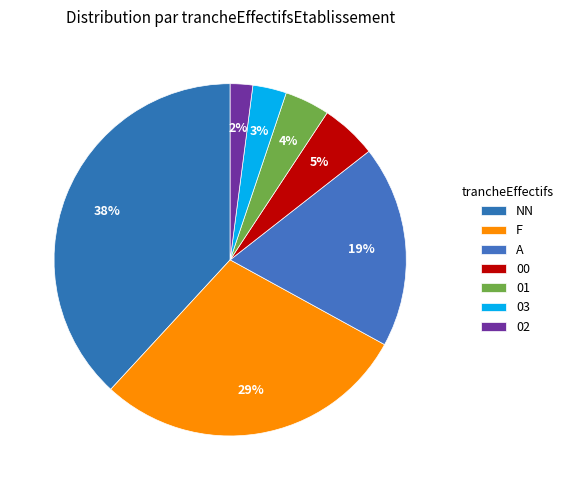

Count the number of slices in the pie.

7